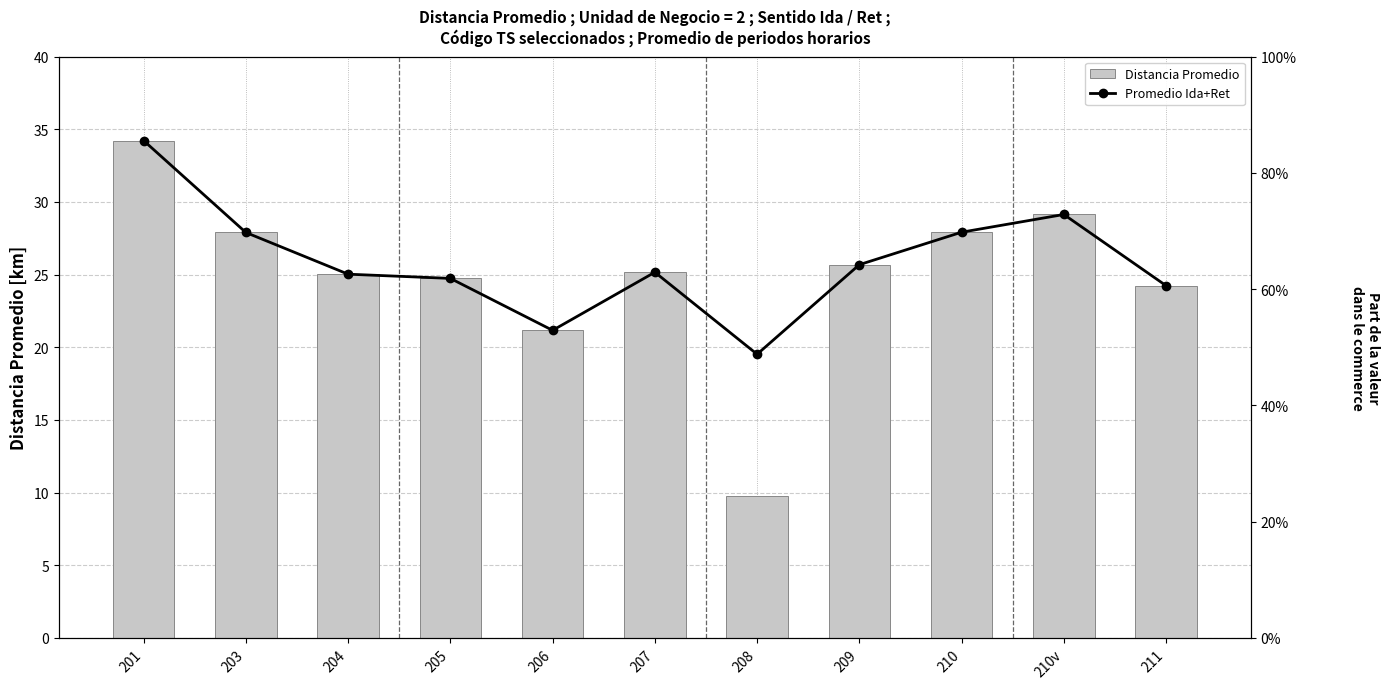

Between 210 and 210v, which series saw the biggest shift?

Distancia Promedio